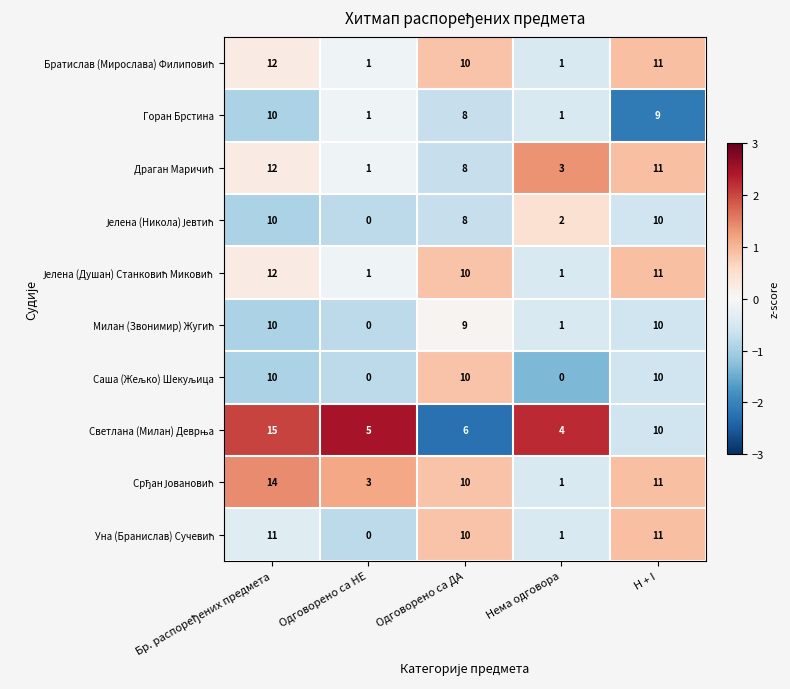

Is it true that Горан Брстина equals 8 at Одговорено са ДА?

True